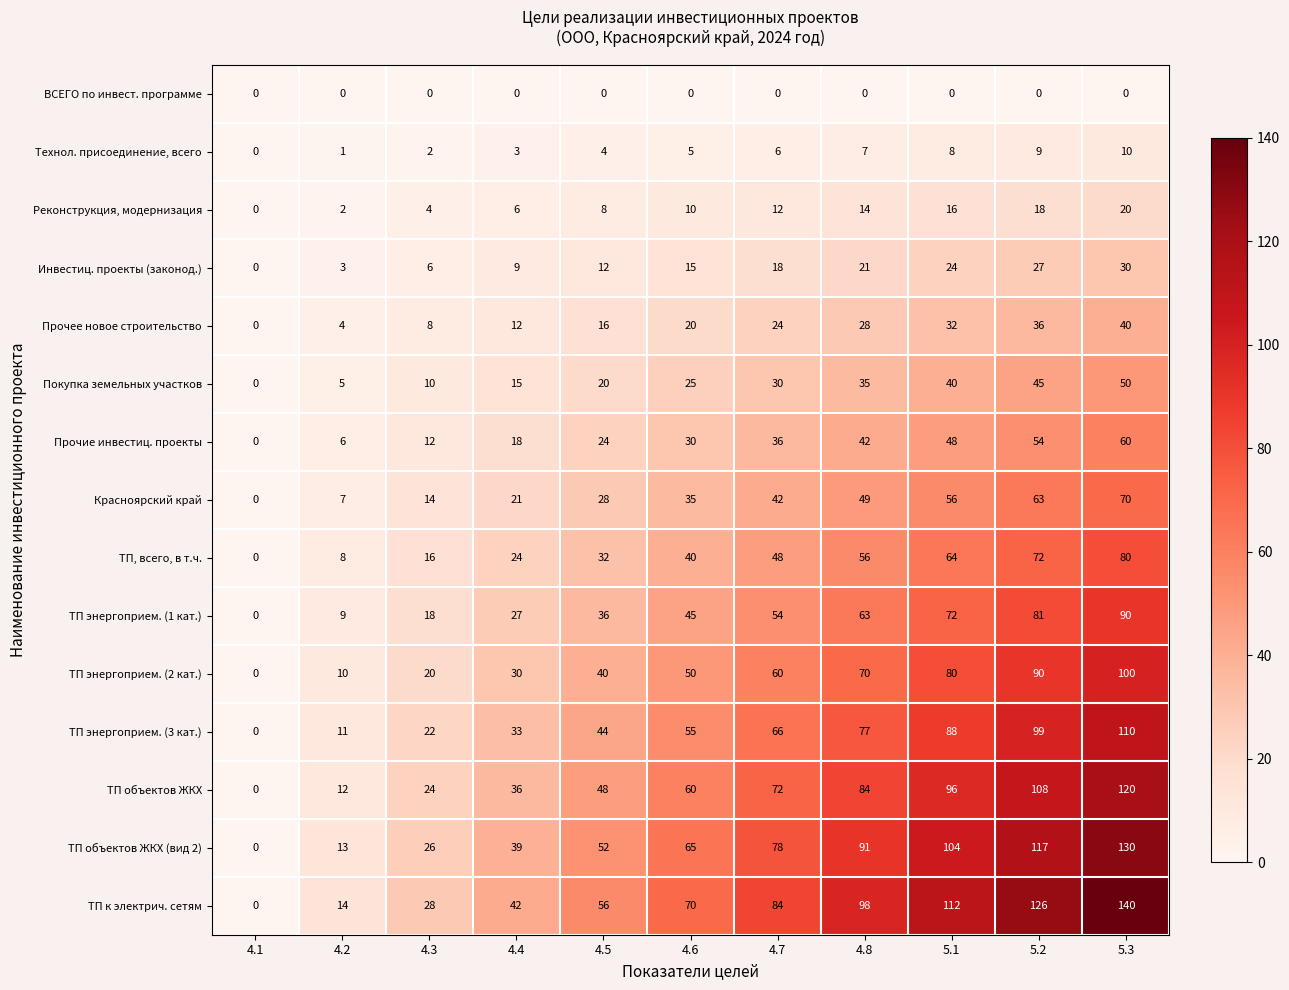

What is the difference between the highest and lowest values at 4.2?

14